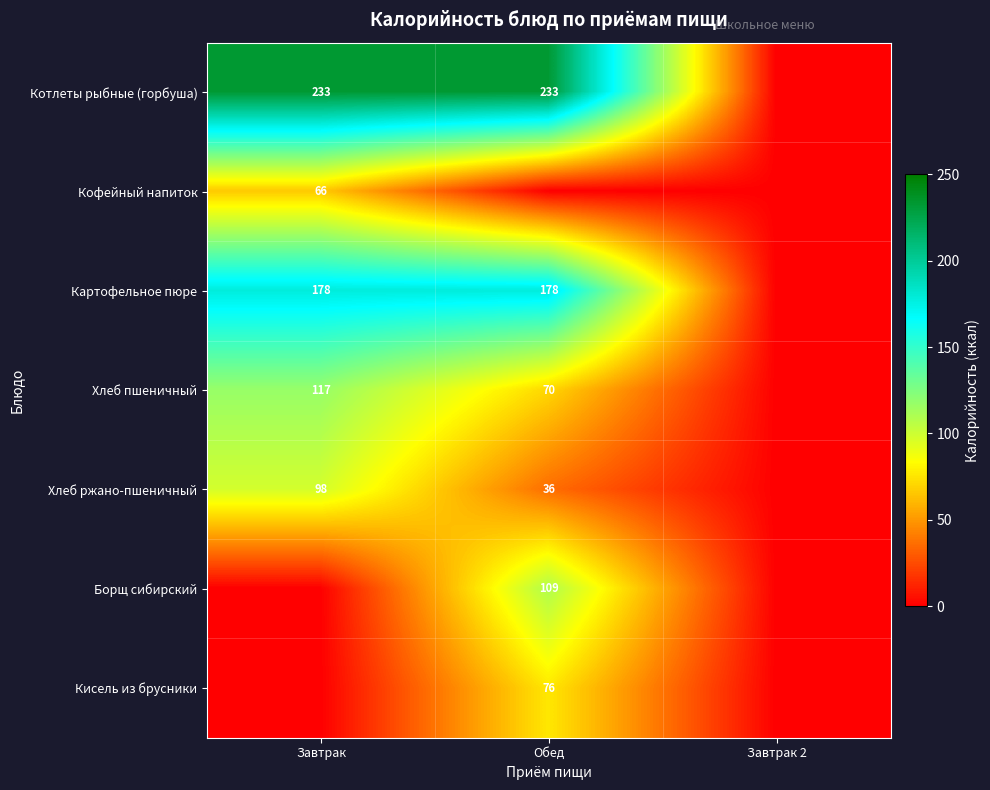

What is the sum of the Хлеб ржано-пшеничный values at Обед and Завтрак?

134